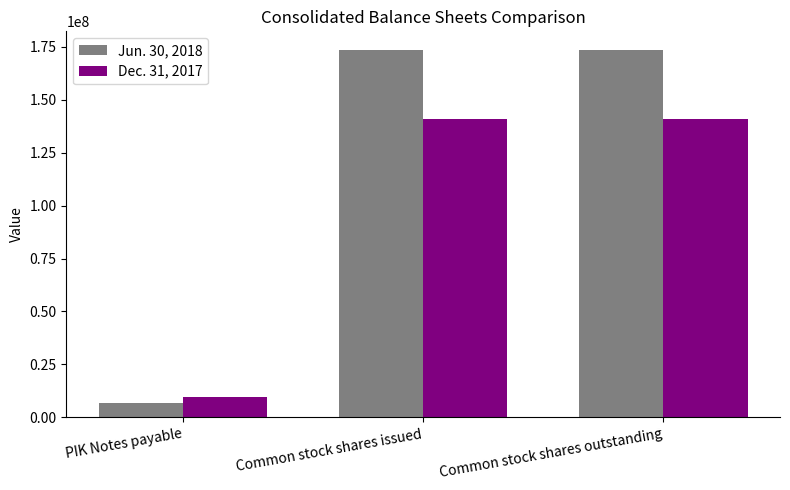

Rank the series by their maximum value, from lowest to highest.

Dec. 31, 2017, Jun. 30, 2018